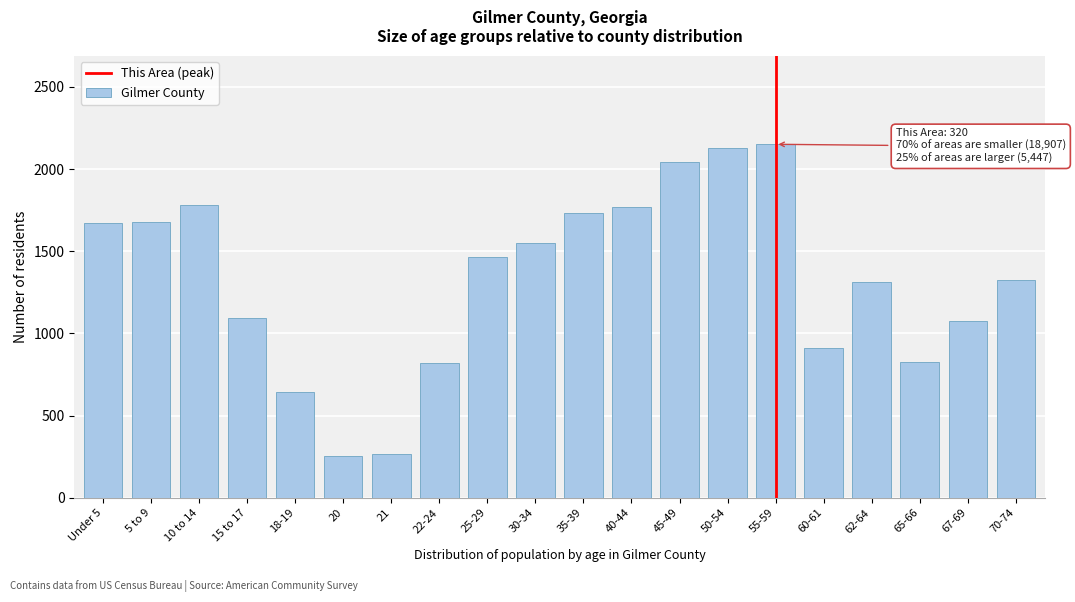

What is the value of the 5th bar from the left?

644